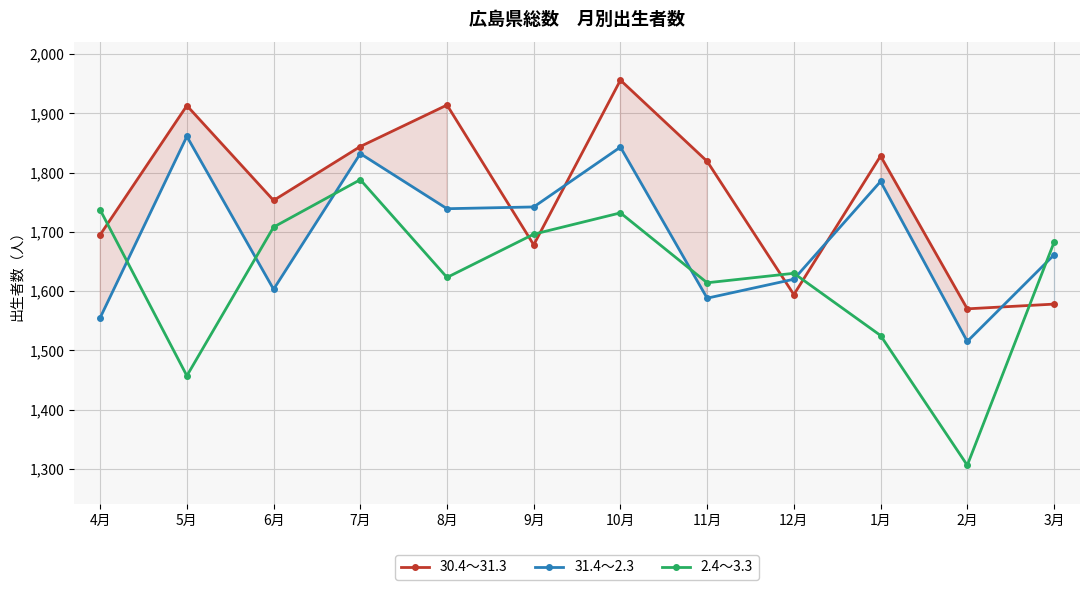

What are all the series names shown in the legend?

30.4～31.3, 31.4～2.3, 2.4～3.3